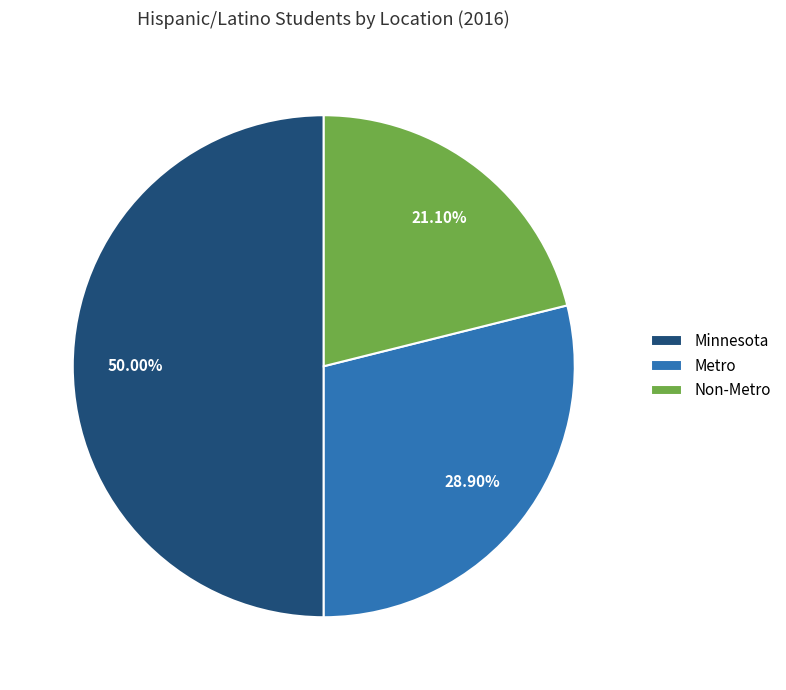

To the nearest percent, what is the combined percentage of Minnesota and Non-Metro?

71%